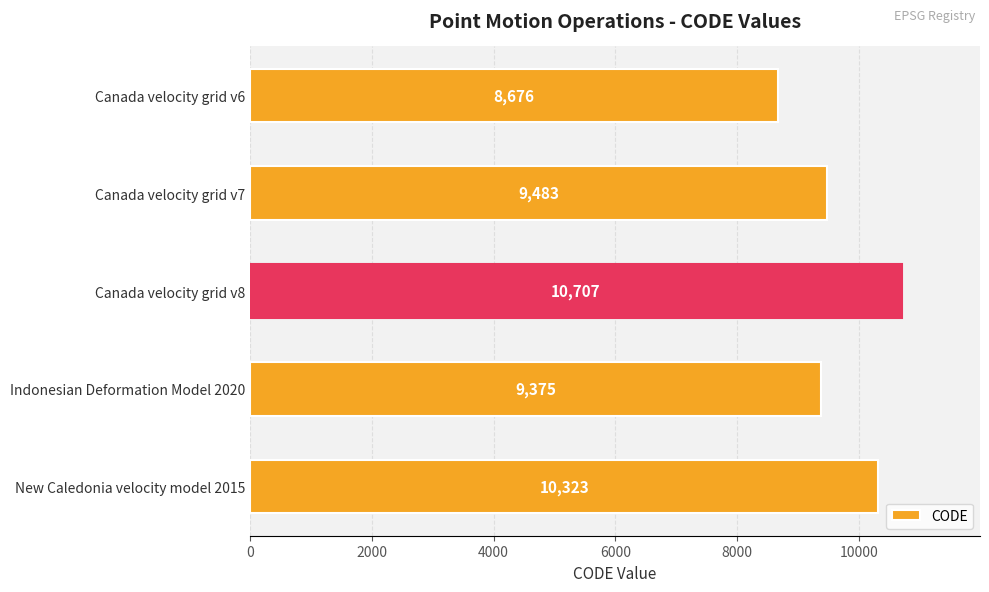

Reading bottom to top, extract all data points from this chart.

New Caledonia velocity model 2015=10323	Indonesian Deformation Model 2020=9375	Canada velocity grid v8=10707	Canada velocity grid v7=9483	Canada velocity grid v6=8676